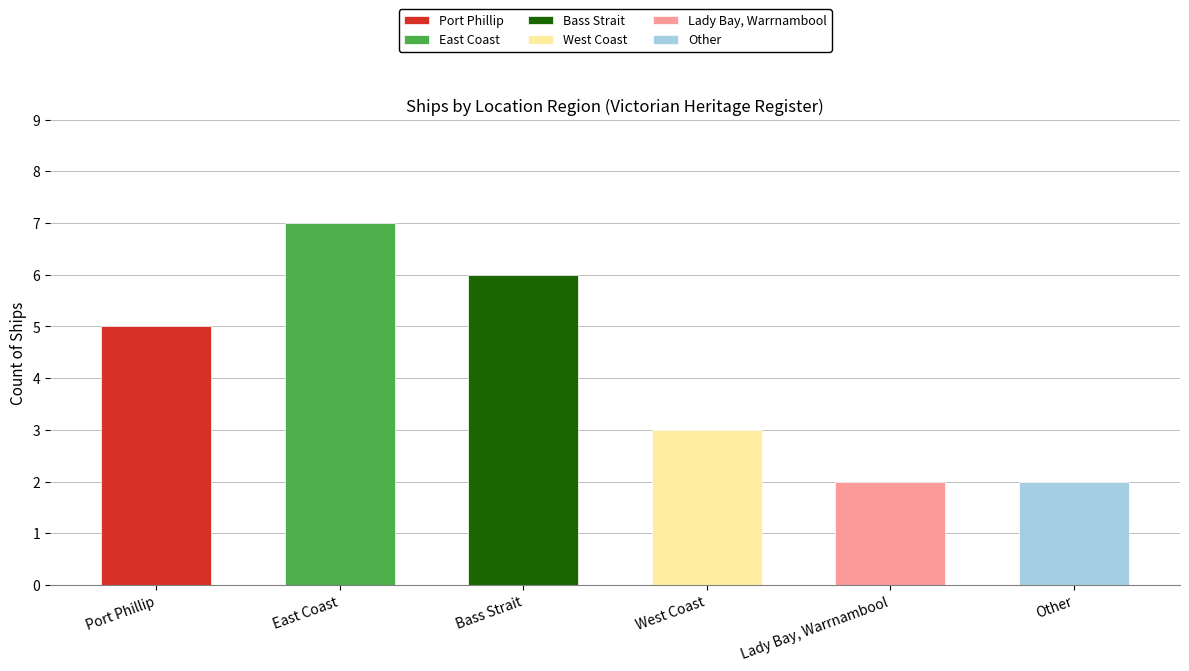

Where is the data nearest to the value 4?

Port Phillip